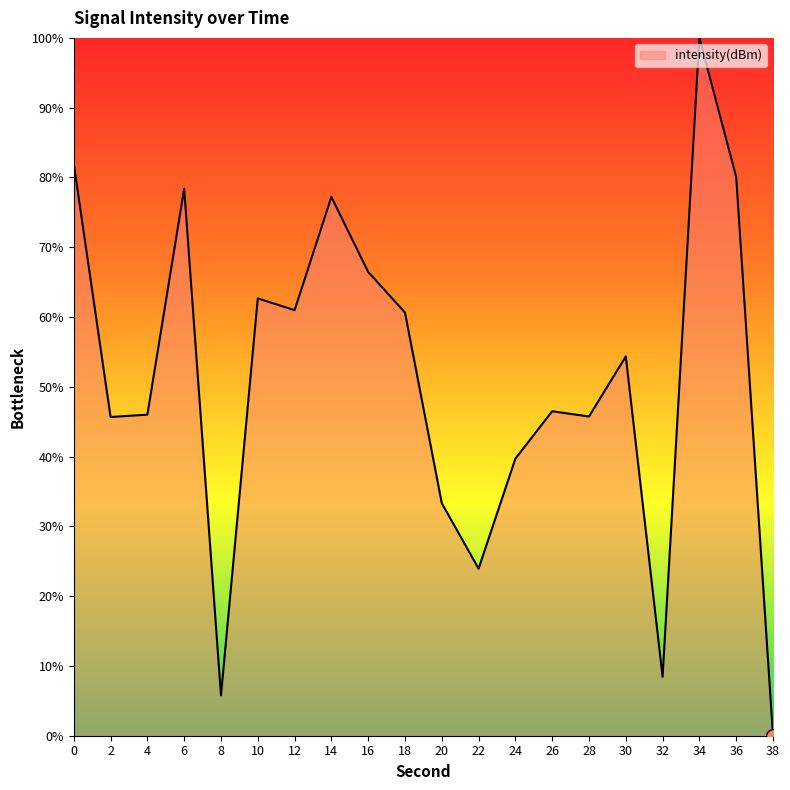

Is it true that the value at 22 is 23.9?

True